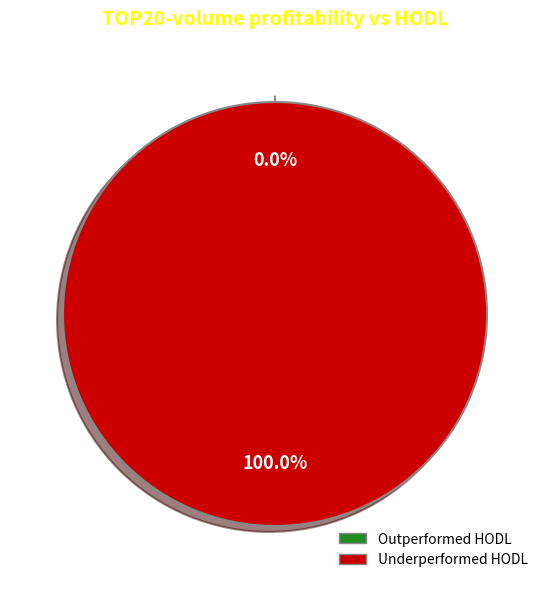

How many segments does this pie chart have?

2